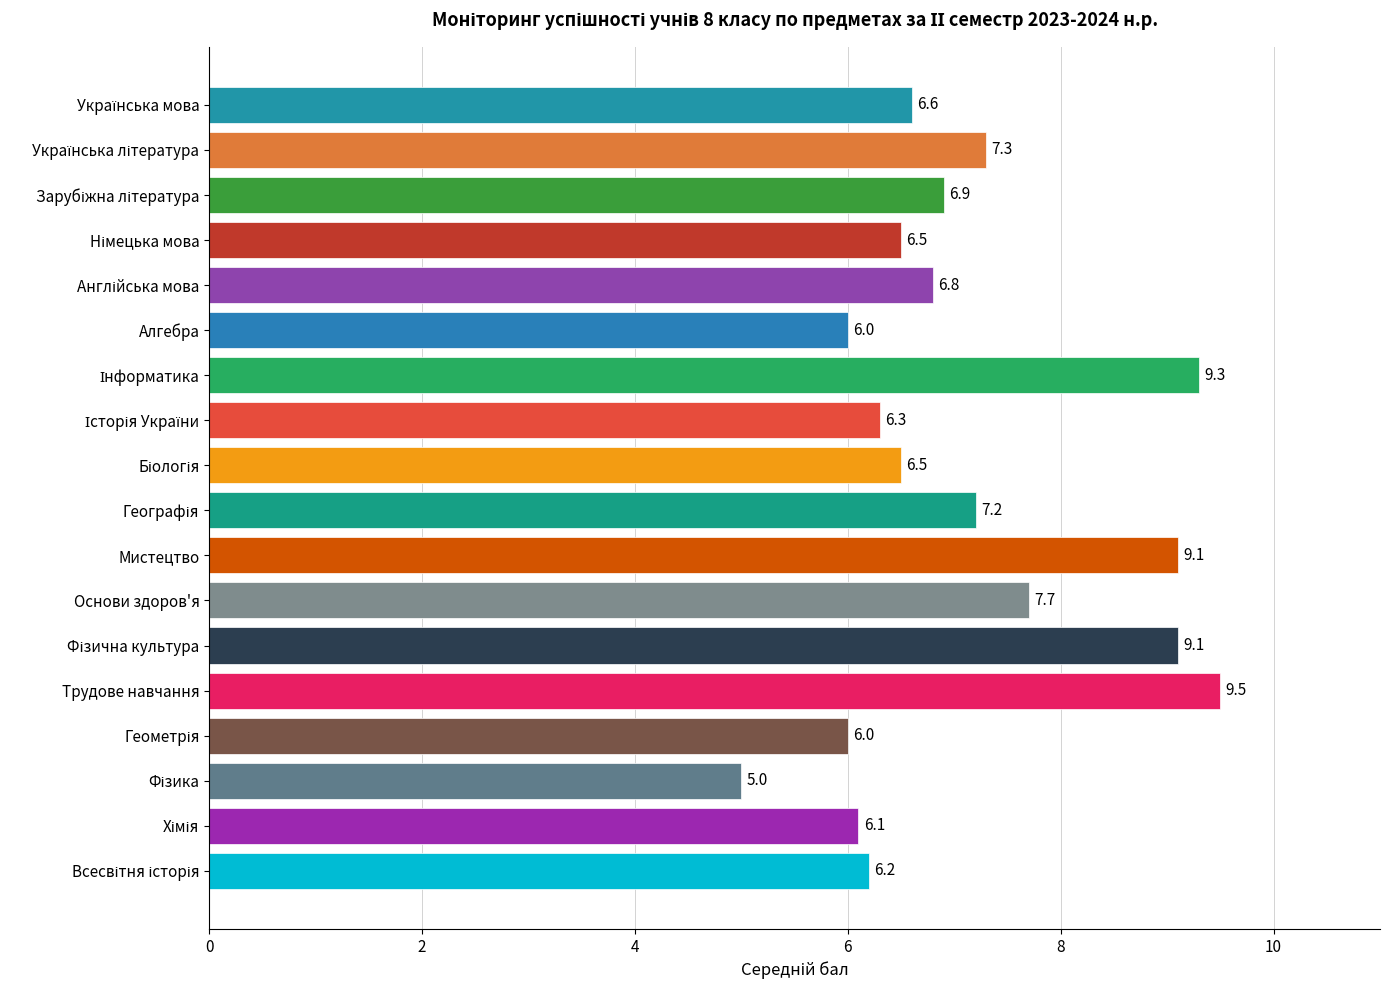

What is the label of the 8th bar from the bottom?

Мистецтво